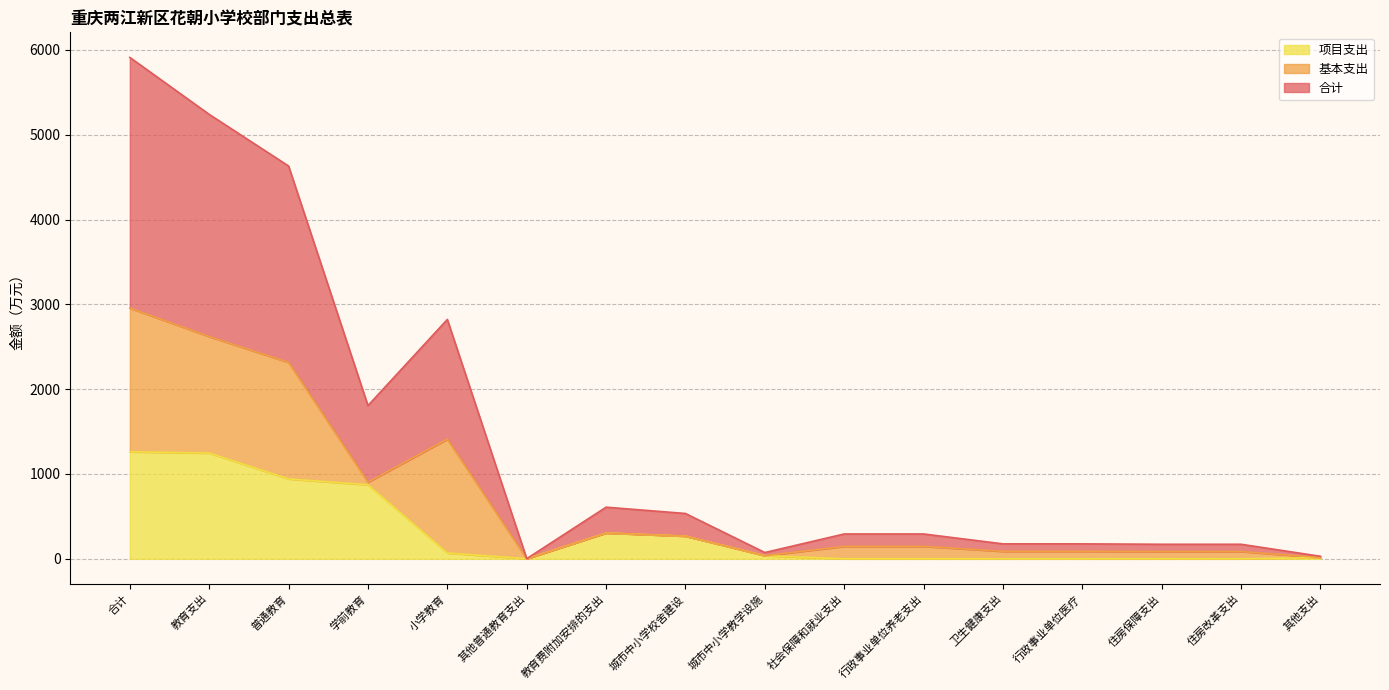

Where does the 项目支出 series first go above 37?

合计